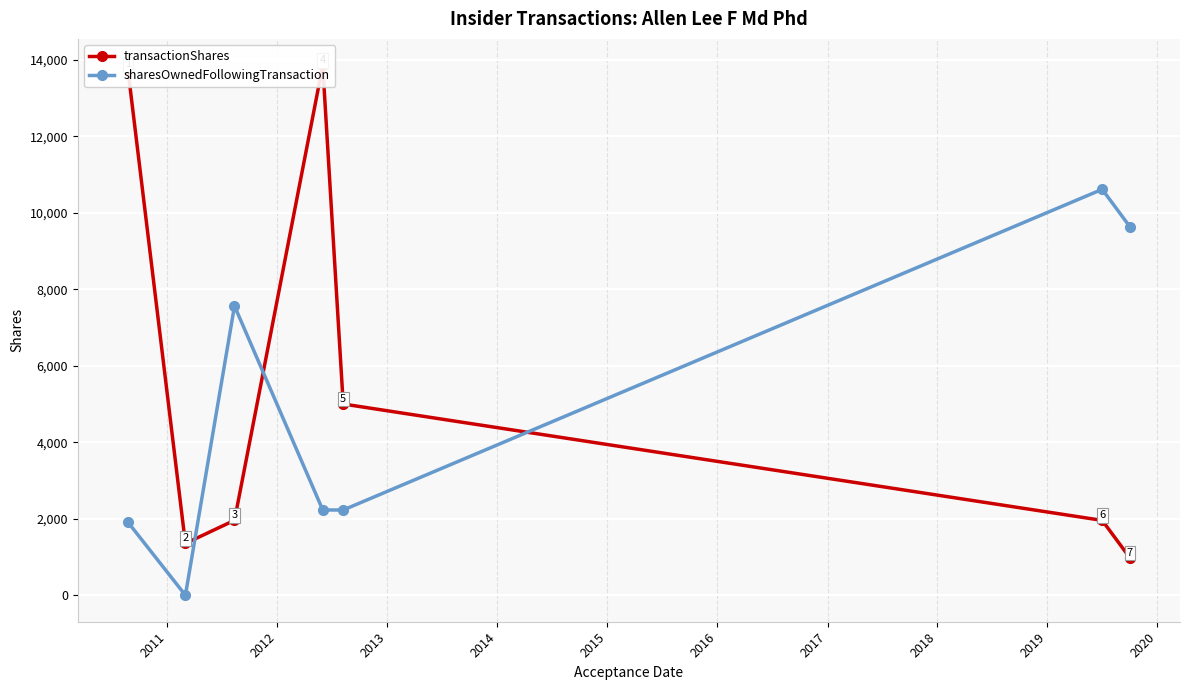

List the series in order of their peak value, highest first.

transactionShares, sharesOwnedFollowingTransaction